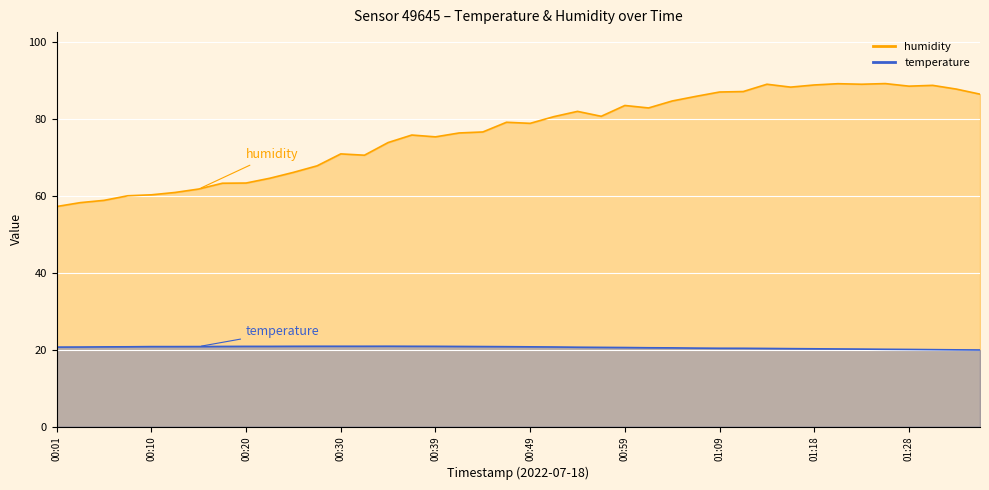

Which category has the lowest value in the temperature series?

01:35